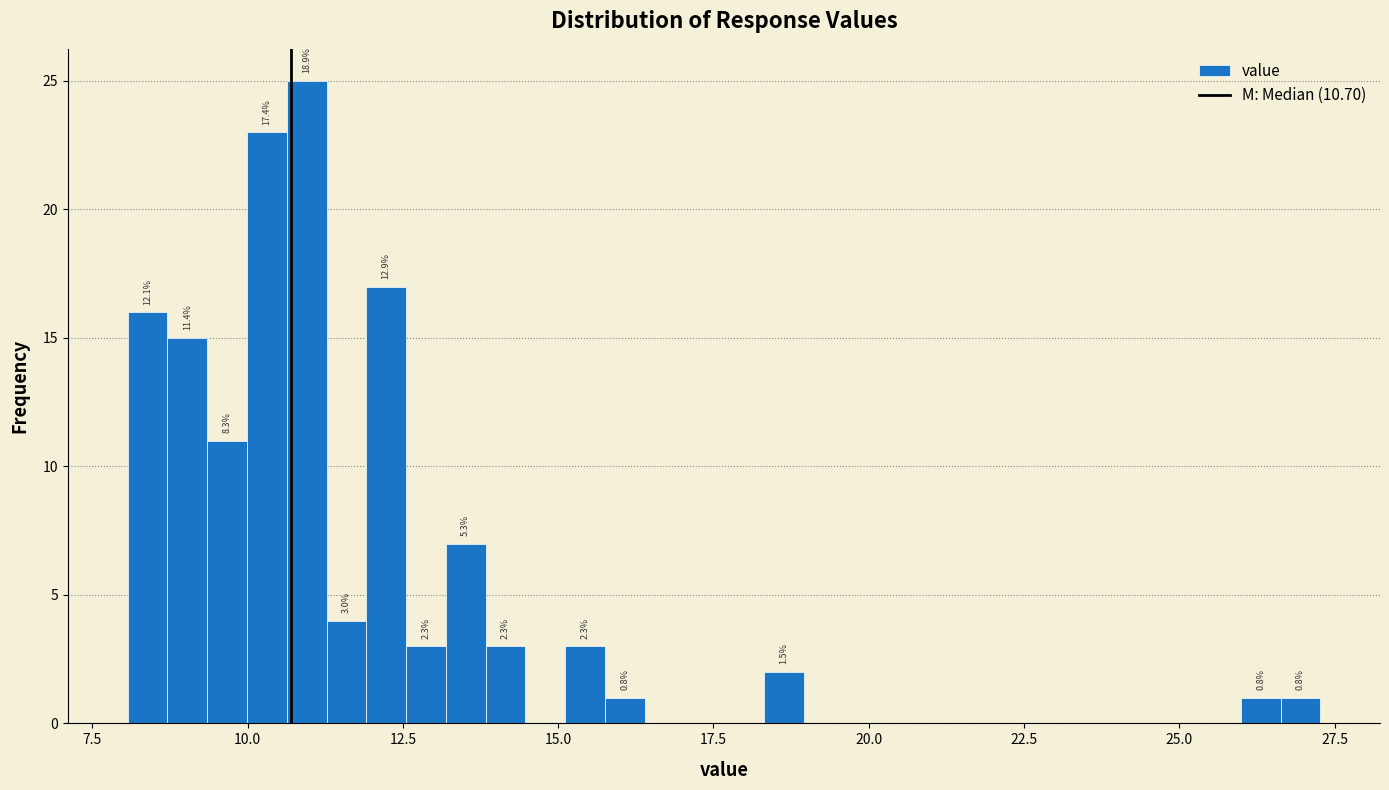

Read against the x-axis, roughly where is the centre of the tallest bar?

11.0